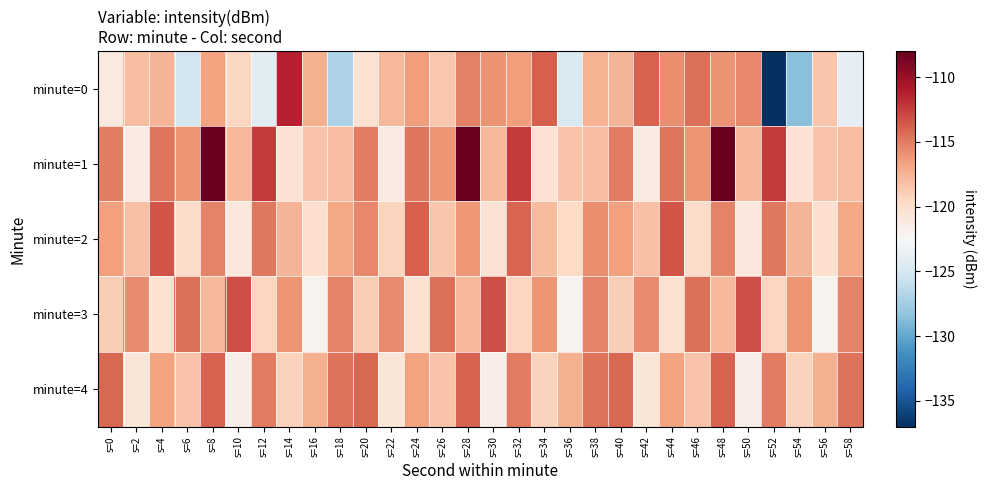

Between s=6 and s=34, which series saw the biggest shift?

minute=0